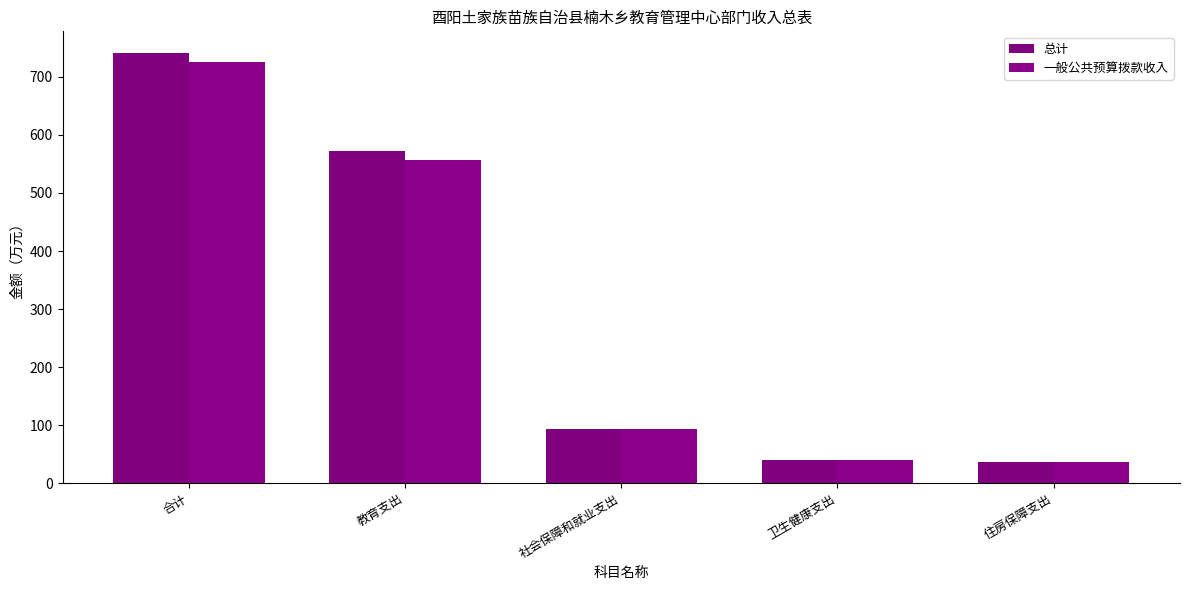

What is the value of the 一般公共预算拨款收入 bar at the 2nd from the left?

557.5